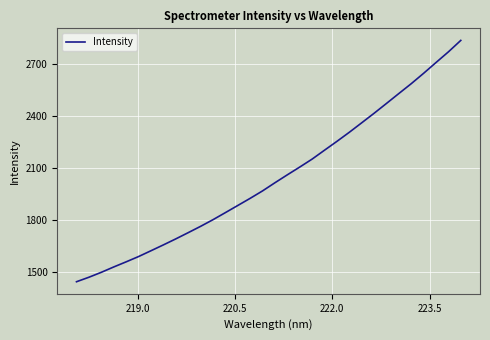

What is the smallest value displayed?

1445.0